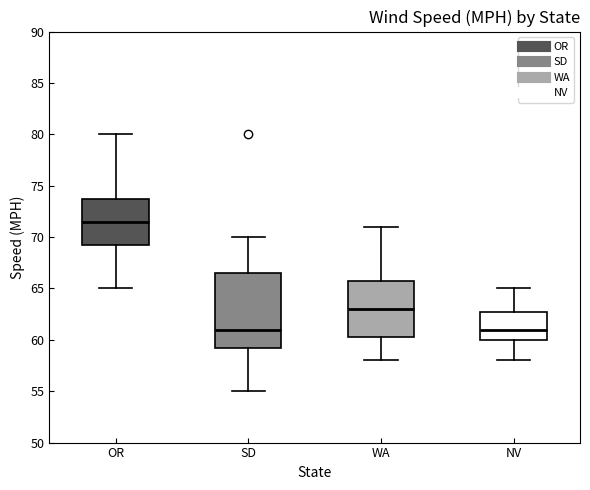

Reading left to right, transcribe this box plot: for each box, give where its median line is, the range the box spans, and where its two whiskers end, as read against the y-axis. The values are not printed on the chart, so give them approximately, as read against the axis.

OR: median 71.5, box 69.5 to 74.0, whiskers 65.0 to 80.0
SD: median 61.0, box 59.5 to 66.5, whiskers 55.0 to 70.0
WA: median 63.0, box 60.5 to 66.0, whiskers 58.0 to 71.0
NV: median 61.0, box 60.0 to 63.0, whiskers 58.0 to 65.0